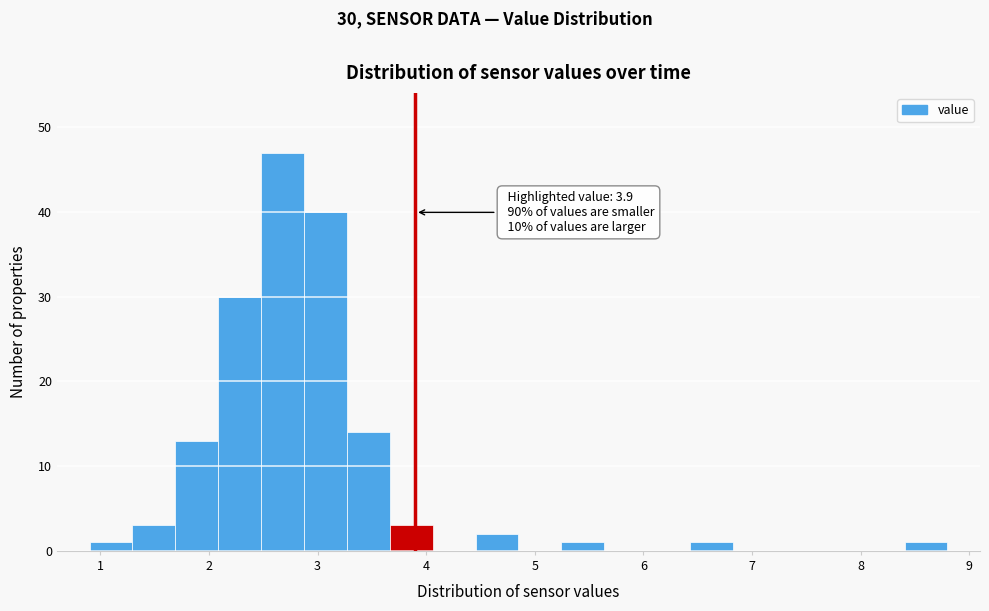

Read against the x-axis, roughly where is the centre of the tallest bar?

2.7